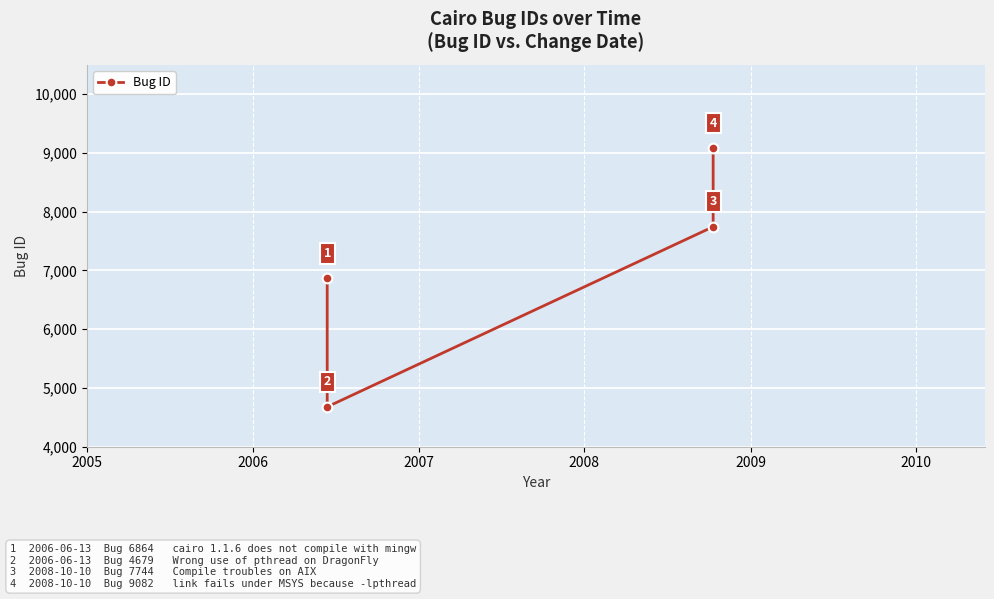

Reading left to right, list all the values displayed in this chart.

6864	4679	7744	9082